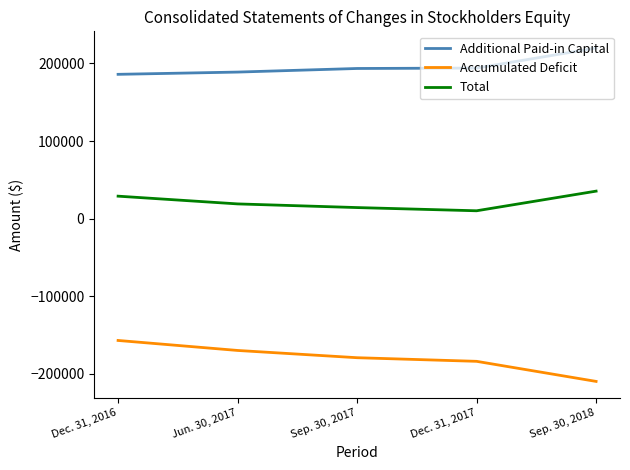

True or false: Total and Additional Paid-in Capital intersect in this chart.

False